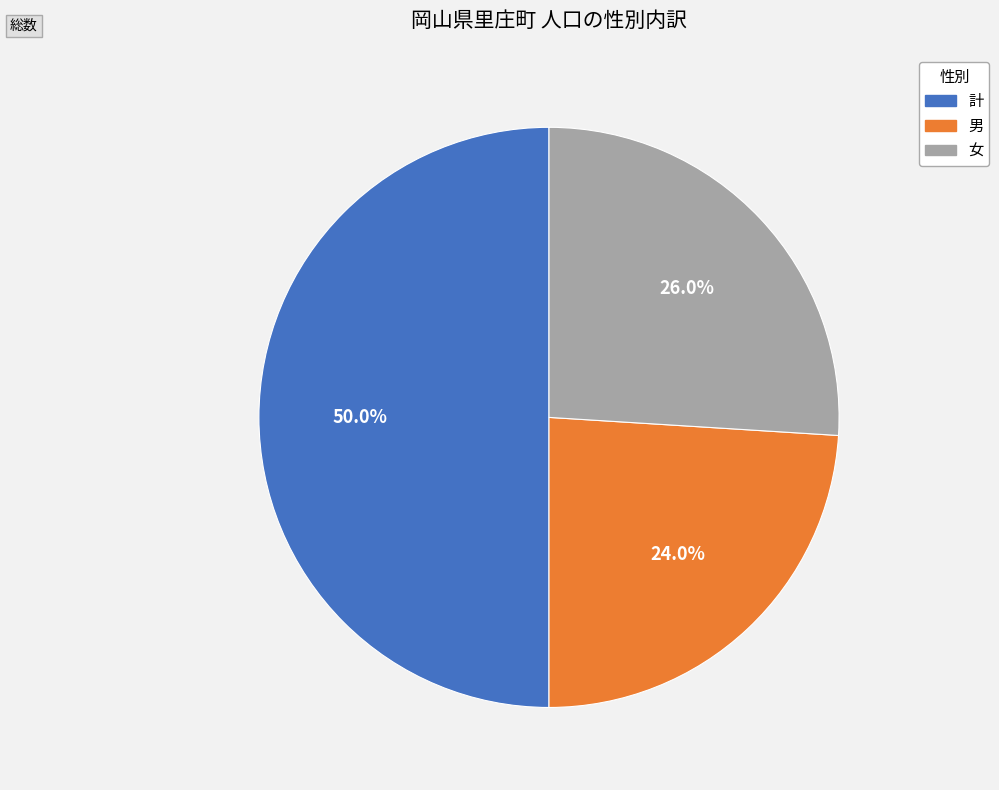

Approximately how many times larger is the value at 男 compared to 女?

0.9